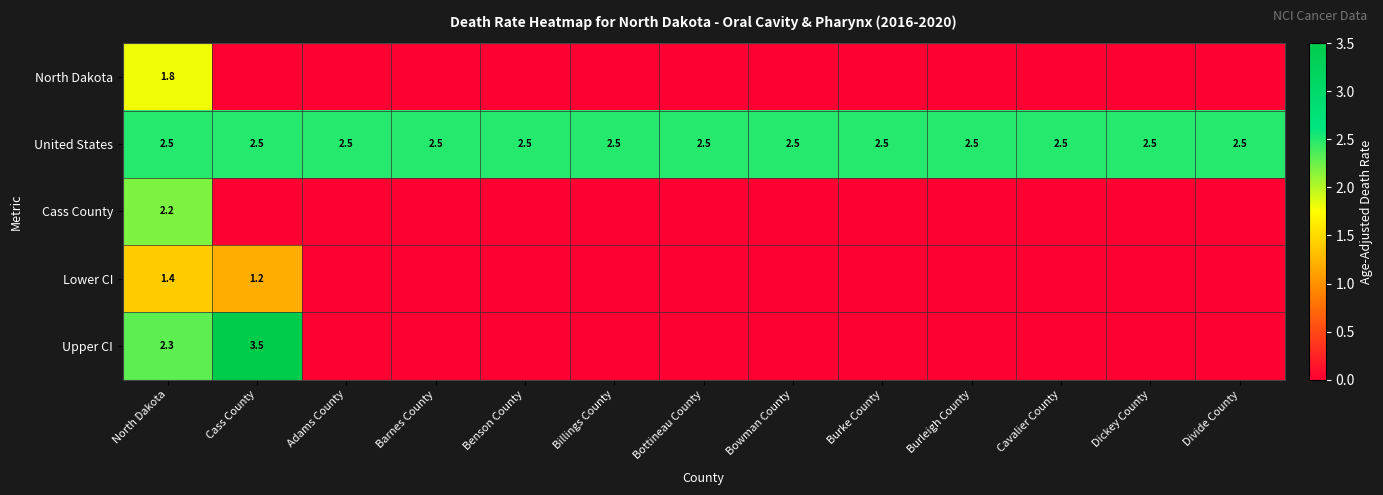

Is it true that United States equals 4.0 at Dickey County?

False